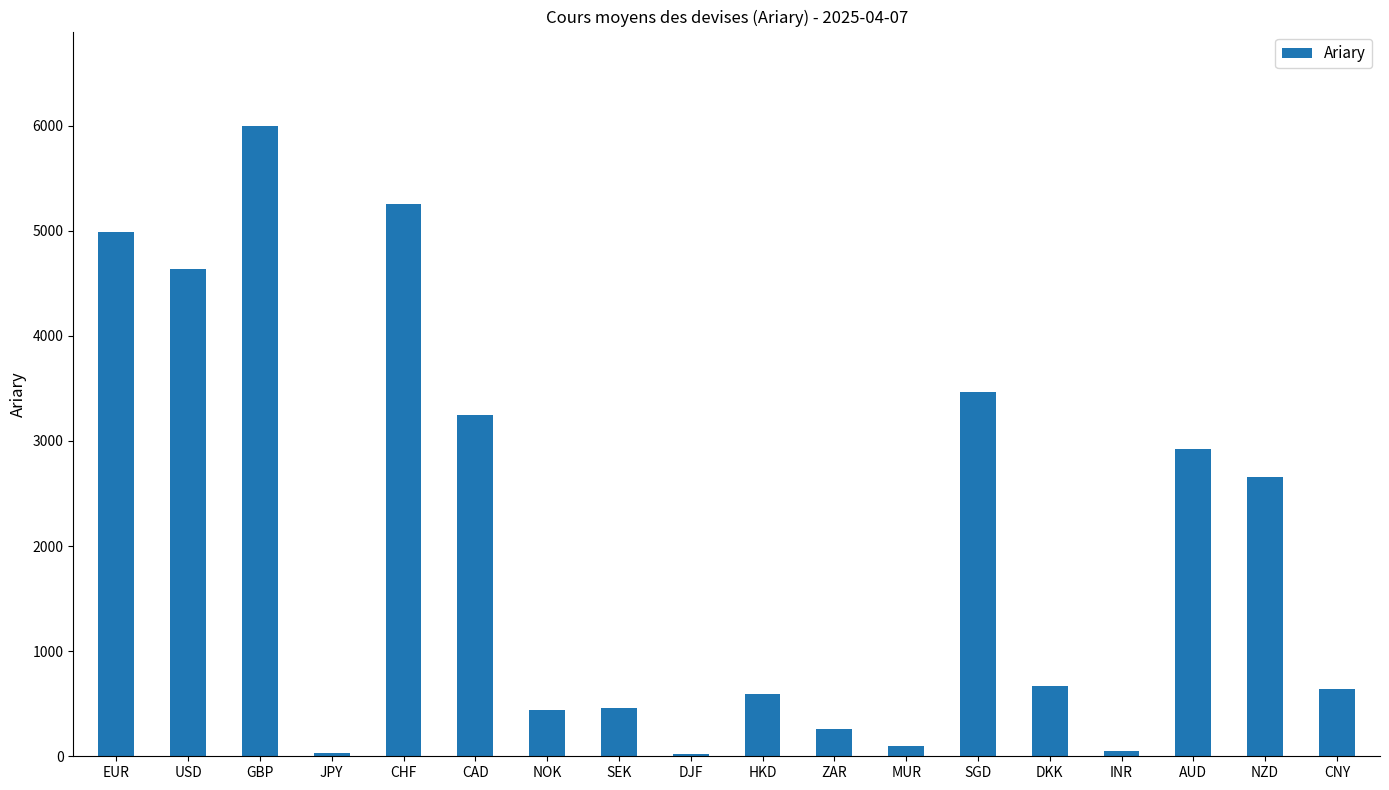

What is the value of the 12th bar from the left?

101.4